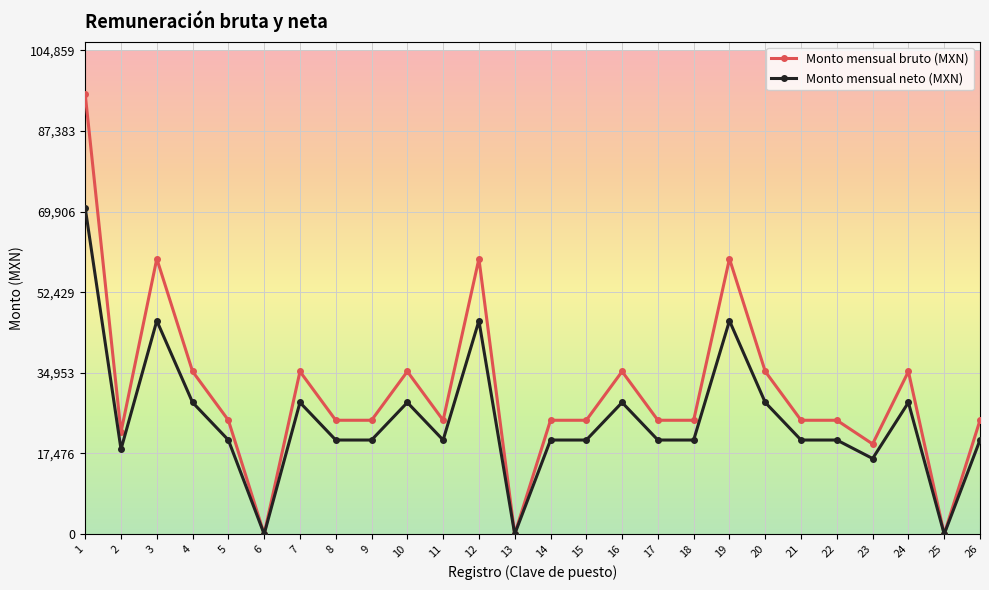

What is the difference between the second highest and second lowest values in the Monto mensual neto (MXN) series?

46244